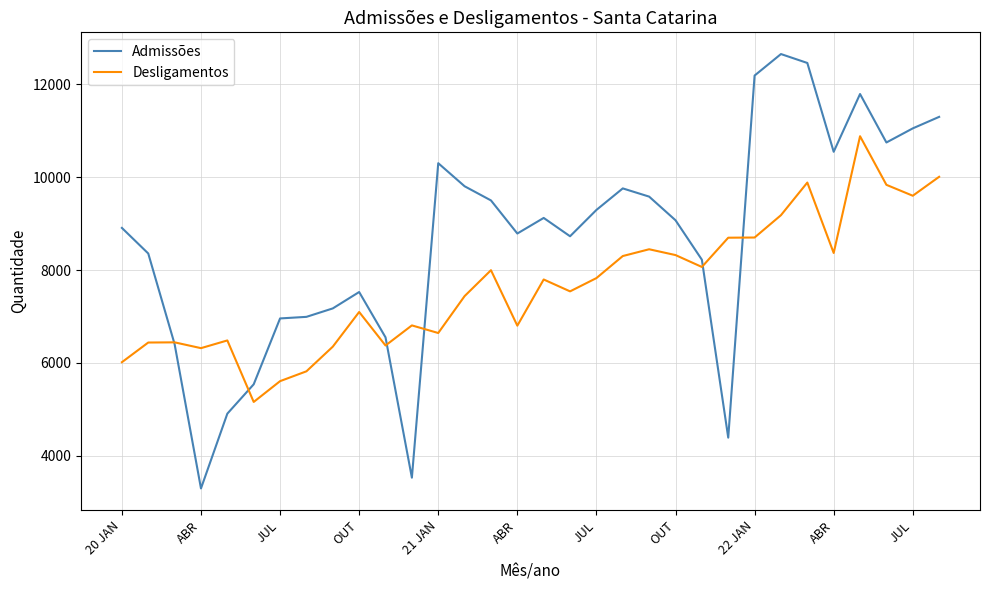

What is the difference between the second highest and second lowest values in the Desligamentos series?

4402